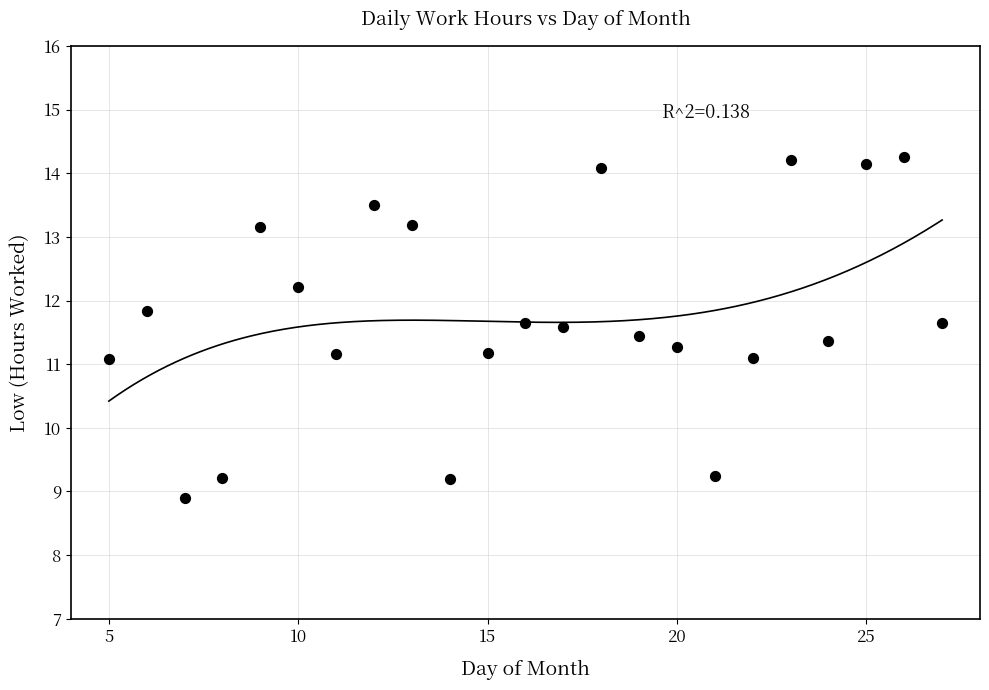

What is the range of Y values (max minus min)?

5.4